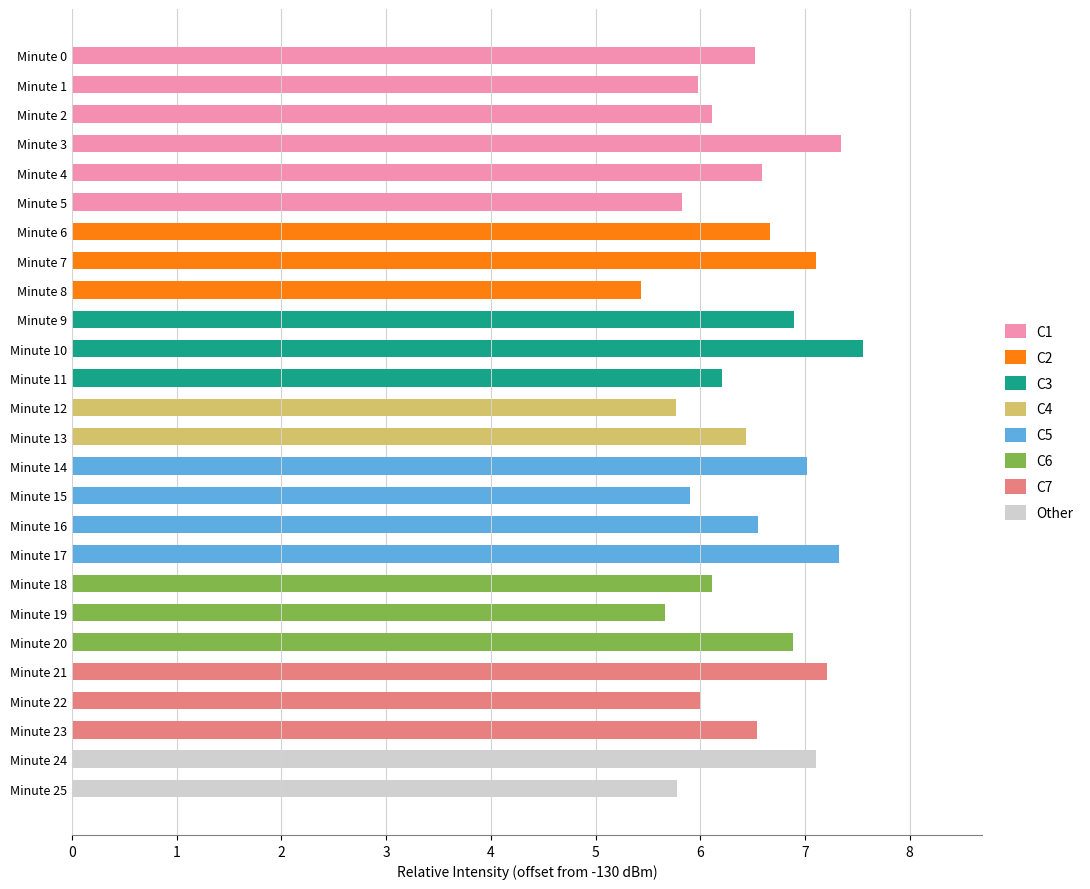

What is the difference between the maximum and minimum values?

2.1